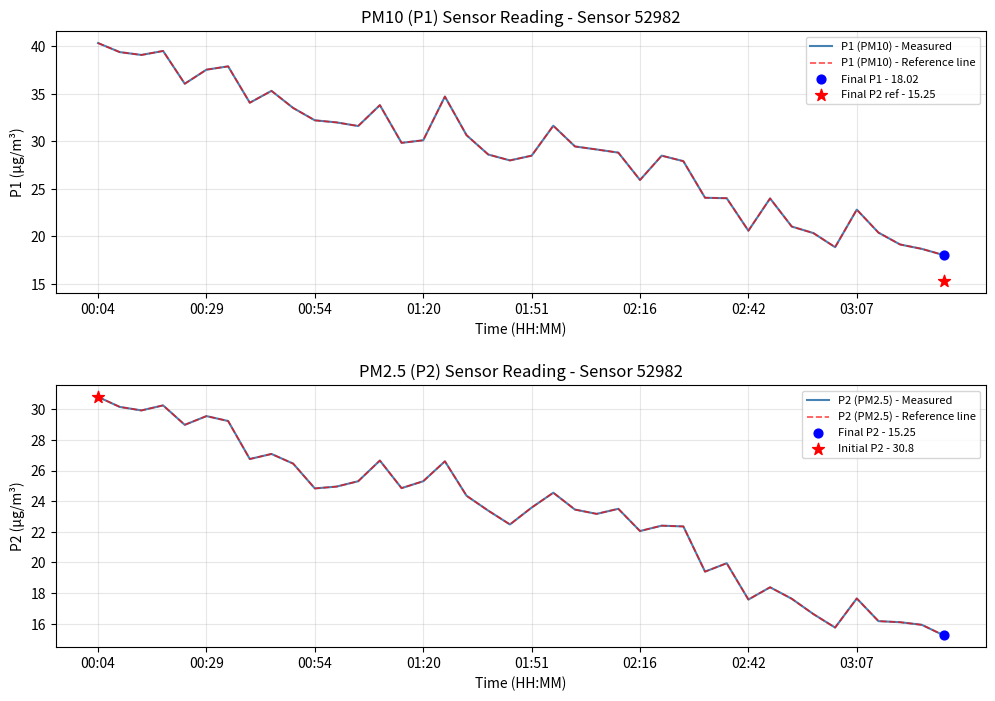

Which series has the widest spread of Y values?

P1 (PM10) - Measured